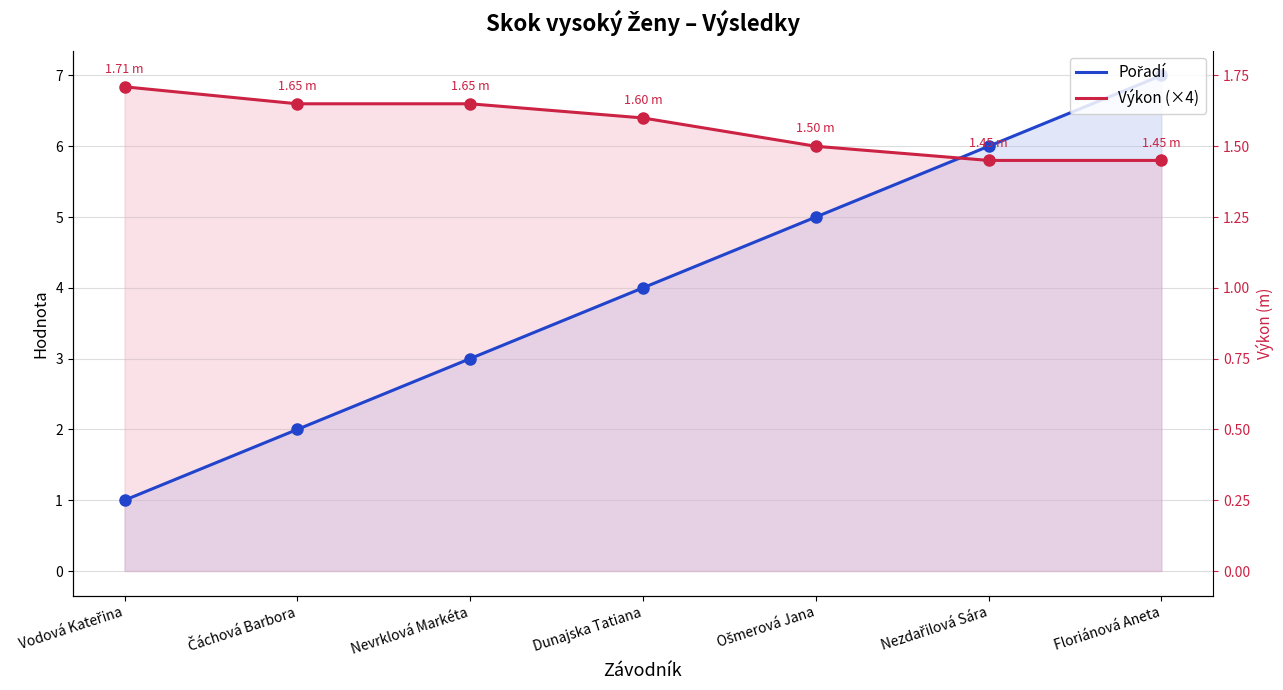

What is the maximum value shown in the chart?

7.0